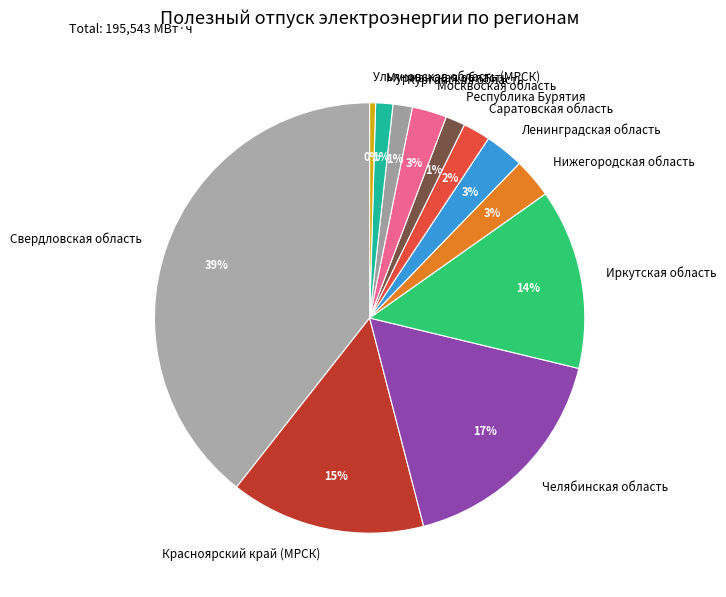

To the nearest percent, what percentage of the pie is Москвоская область?

3%